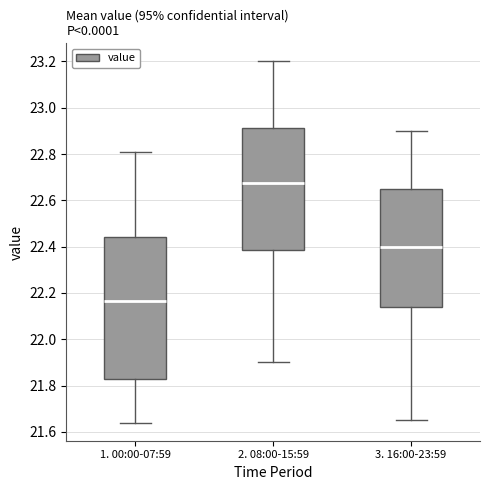

Reading left to right, read every box against the y-axis: the position of its median line, the range the box covers, and the ends of its whiskers. The values are not printed on the chart, so give them approximately, as read against the axis.

1. 00:00-07:59: median 22.16, box 21.82 to 22.44, whiskers 21.64 to 22.82
2. 08:00-15:59: median 22.68, box 22.38 to 22.92, whiskers 21.90 to 23.20
3. 16:00-23:59: median 22.40, box 22.14 to 22.66, whiskers 21.66 to 22.90